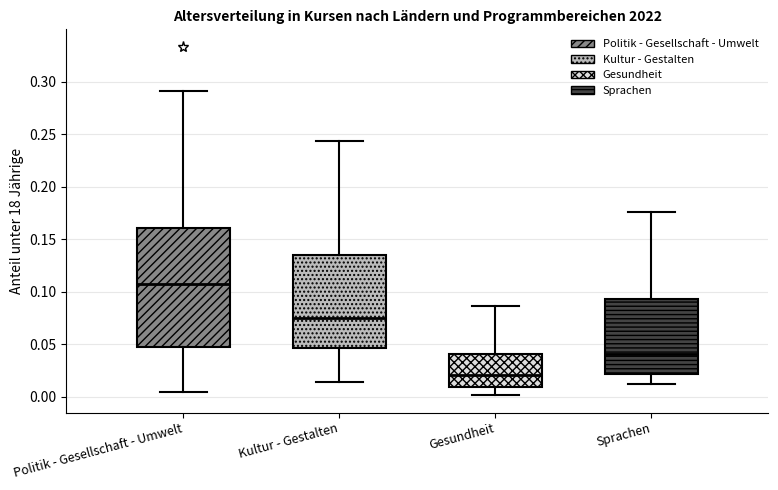

Where is the lower edge of the box for Politik - Gesellschaft - Umwelt on the y-axis? The values are not printed on the chart, so give them approximately, as read against the axis.

0.045